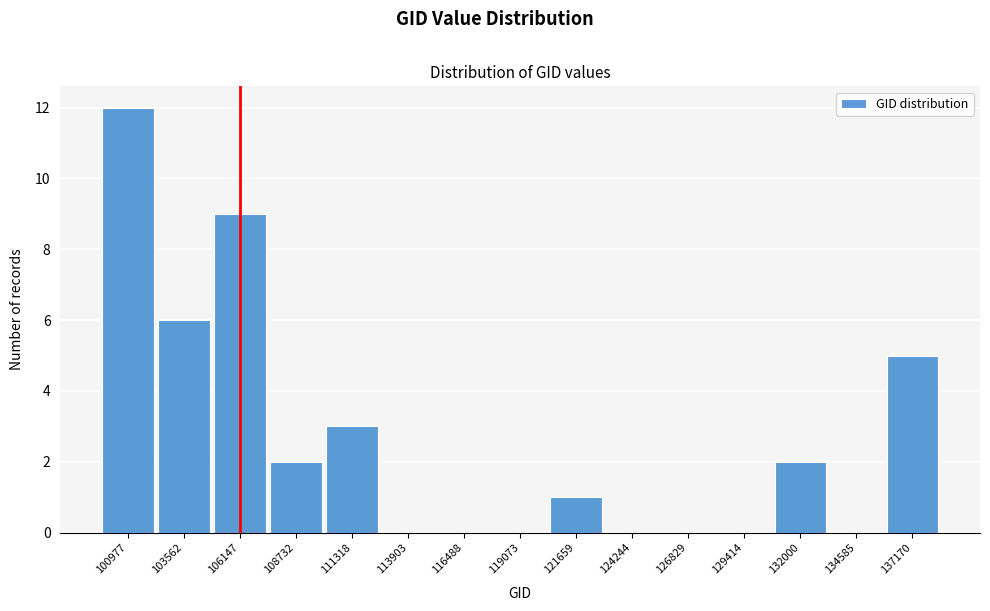

Reading right to left, extract all data points from this chart.

137170=5	134585=0	132000=2	129414=0	126829=0	124244=0	121659=1	119073=0	116488=0	113903=0	111318=3	108732=2	106147=9	103562=6	100977=12